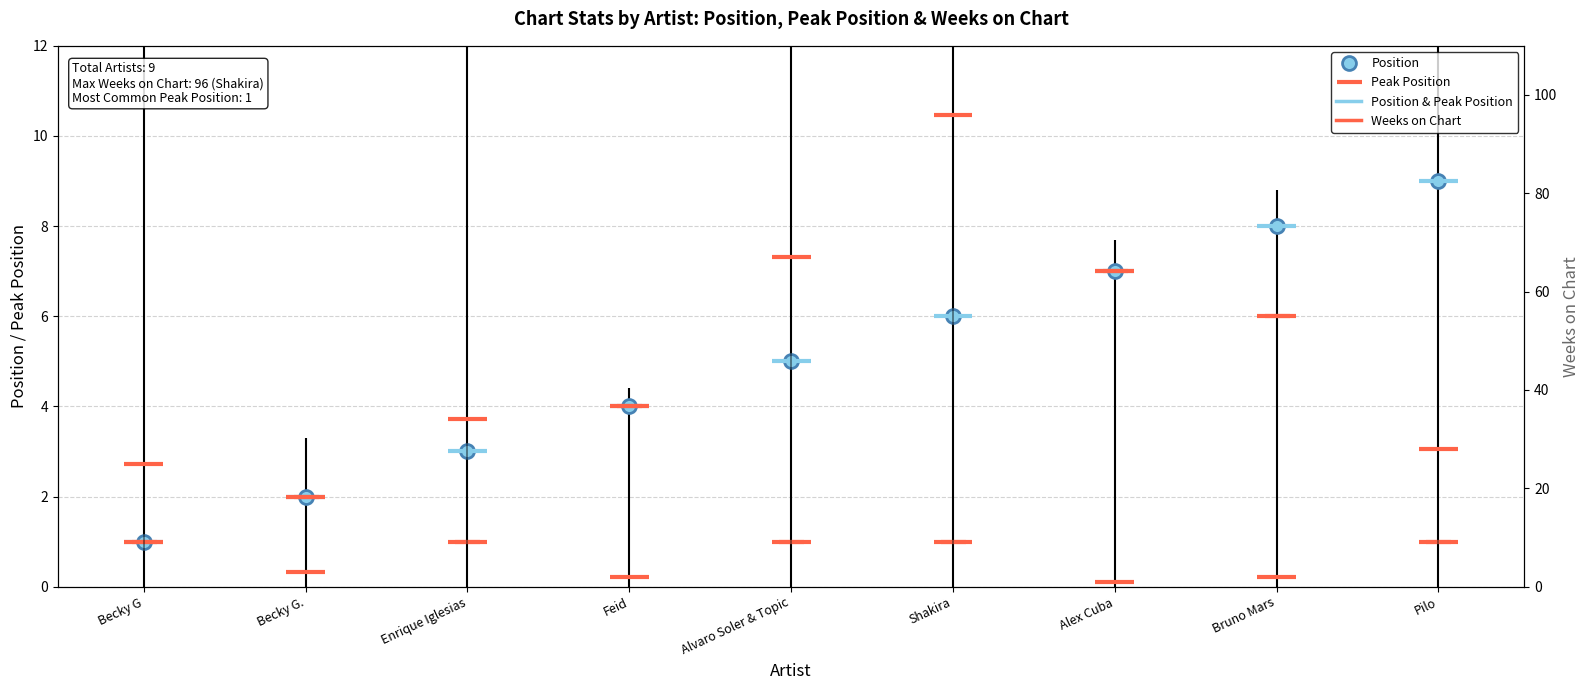

At which category is the sum across all series the highest?

Alex Cuba